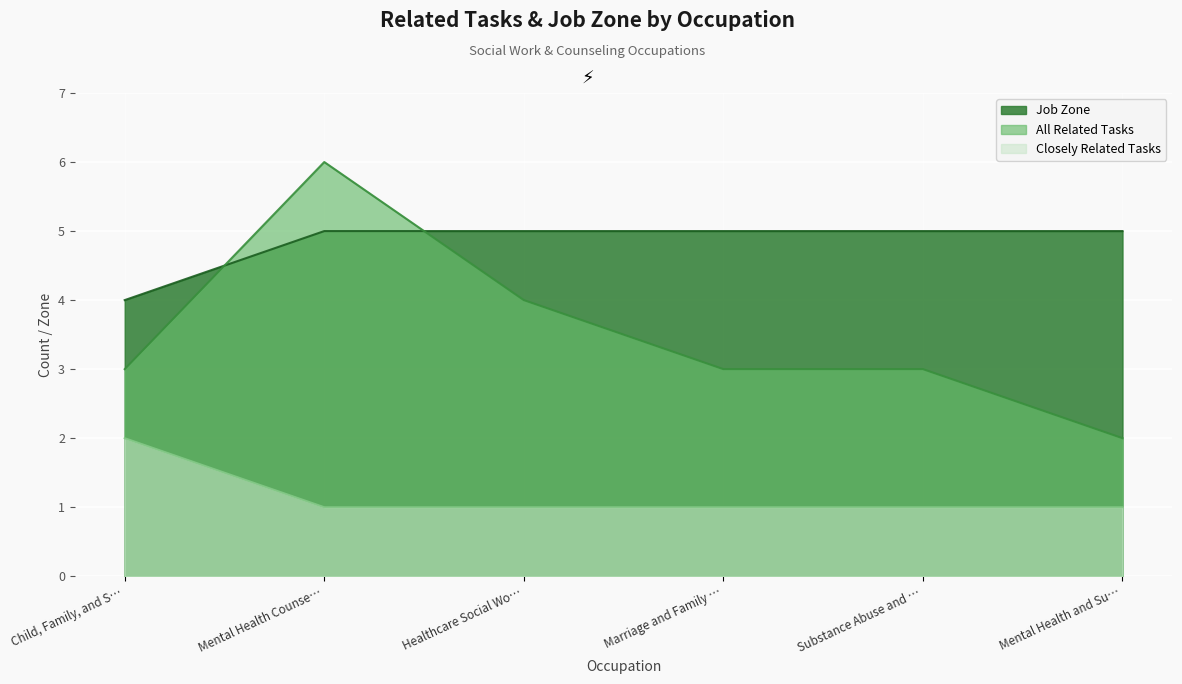

Does the chart display data point markers on the line(s)?

No